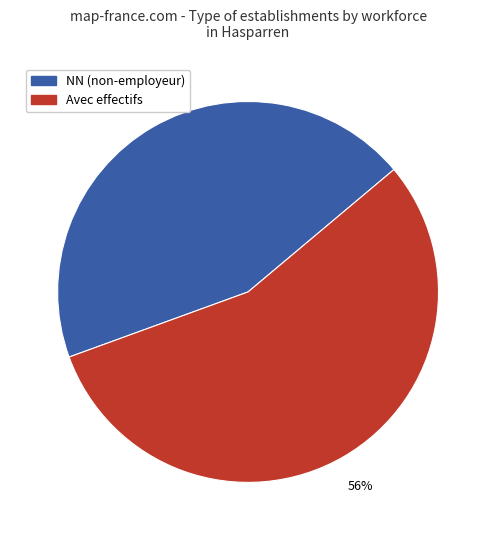

To the nearest percent, what is the average slice percentage?

50%